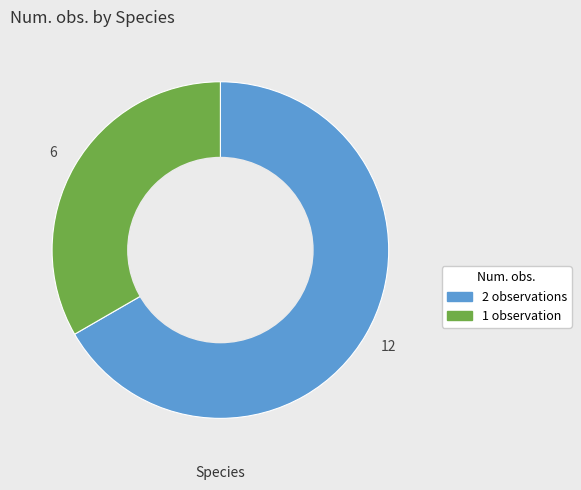

Is there any slice that represents more than half of the pie?

Yes